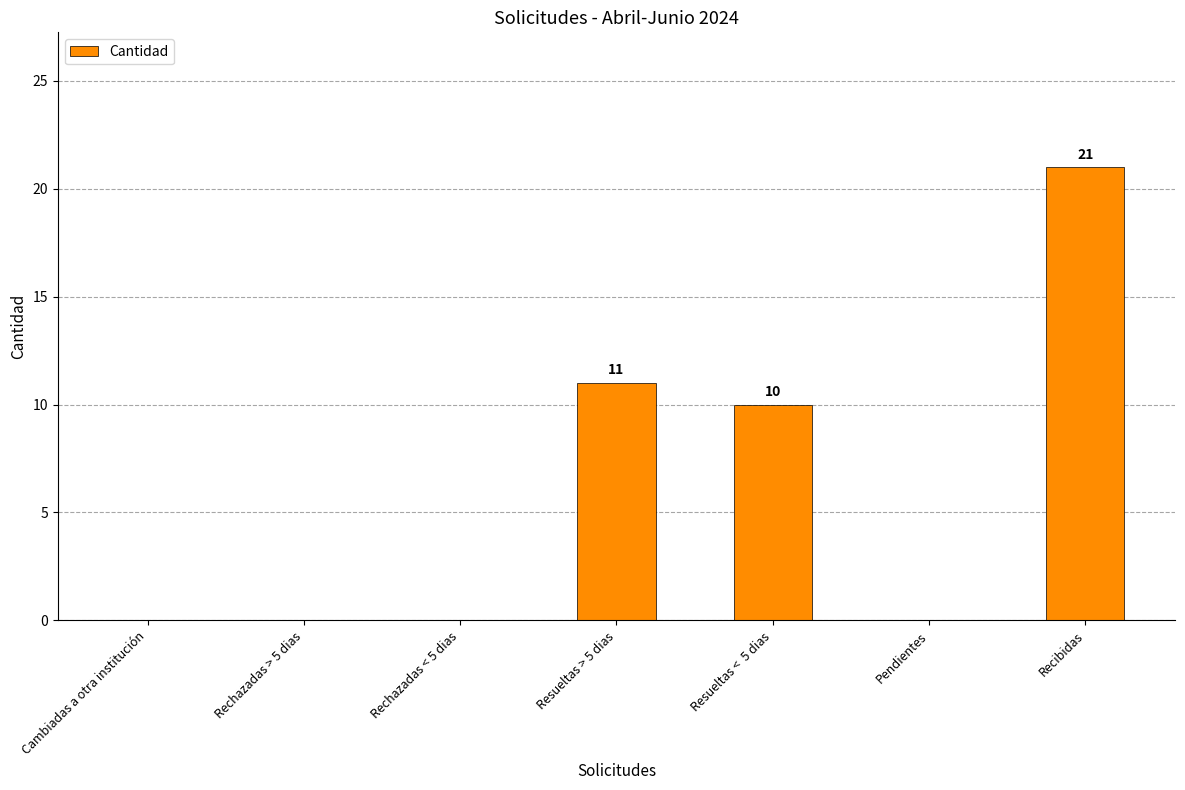

The chart shows a value of 0 at Cambiadas a otra institución. True or false?

True